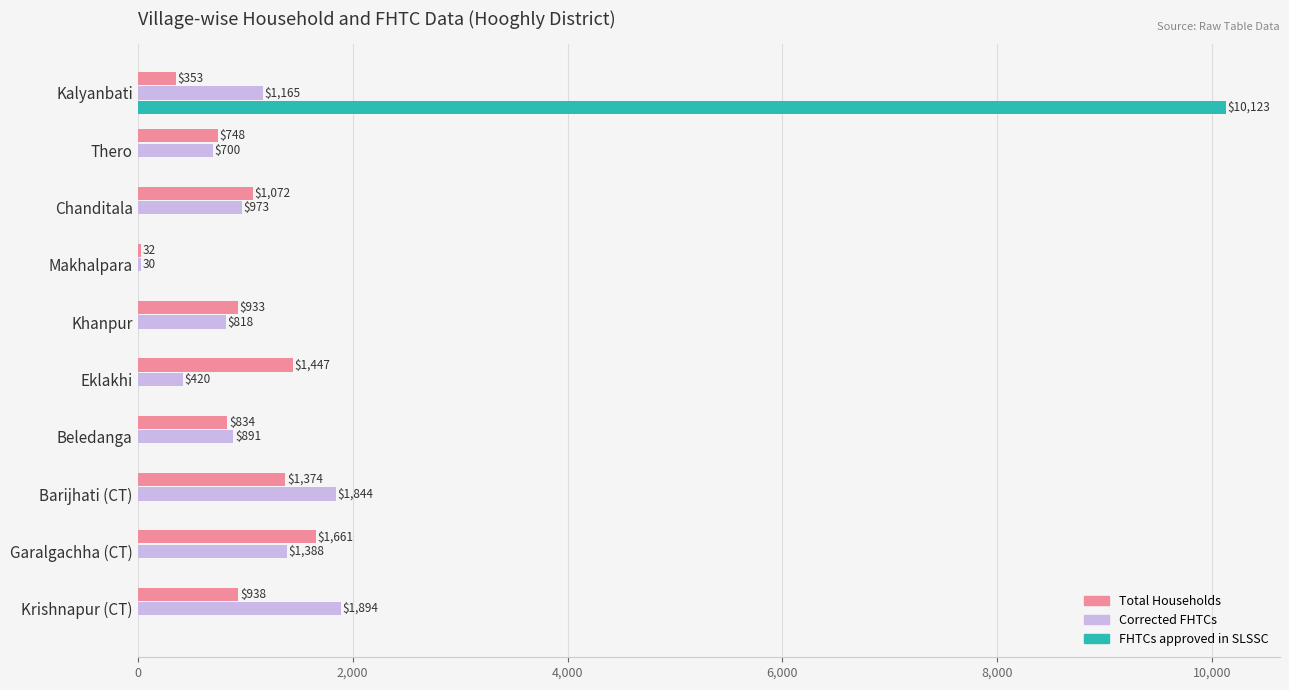

The value of FHTCs approved in SLSSC at Thero is 0. True or false?

True